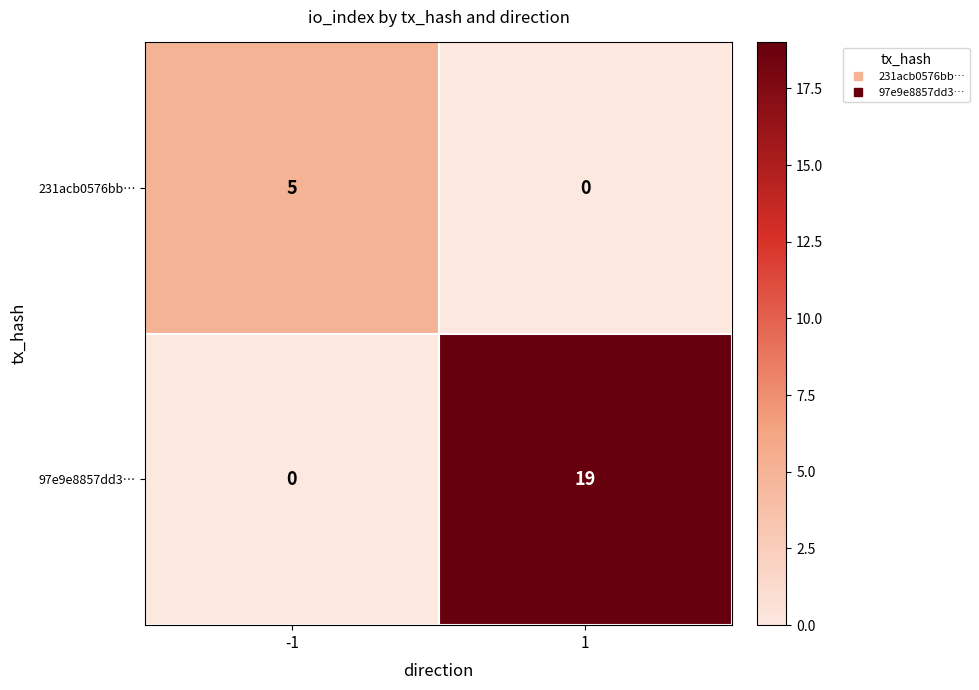

Reading left to right, list all the values displayed in this chart.

231acb0576bb…: -1=5	1=0
97e9e8857dd3…: -1=0	1=19